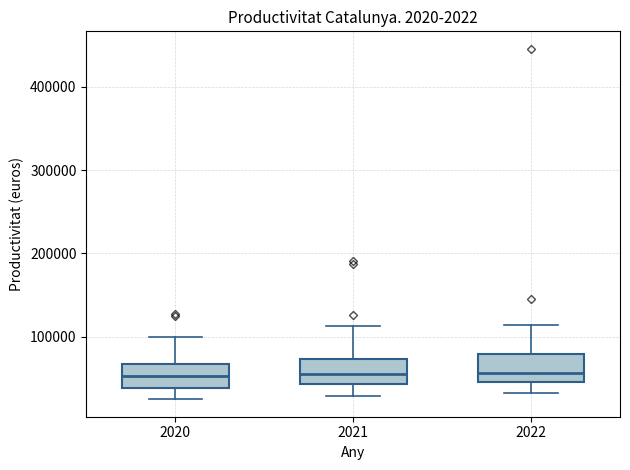

Reading left to right, transcribe this box plot: for each box, give where its median line is, the range the box spans, and where its two whiskers end, as read against the y-axis. The values are not printed on the chart, so give them approximately, as read against the axis.

2020: median 50000, box 40000 to 70000, whiskers 30000 to 100000
2021: median 60000, box 40000 to 70000, whiskers 30000 to 110000
2022: median 60000, box 50000 to 80000, whiskers 30000 to 110000